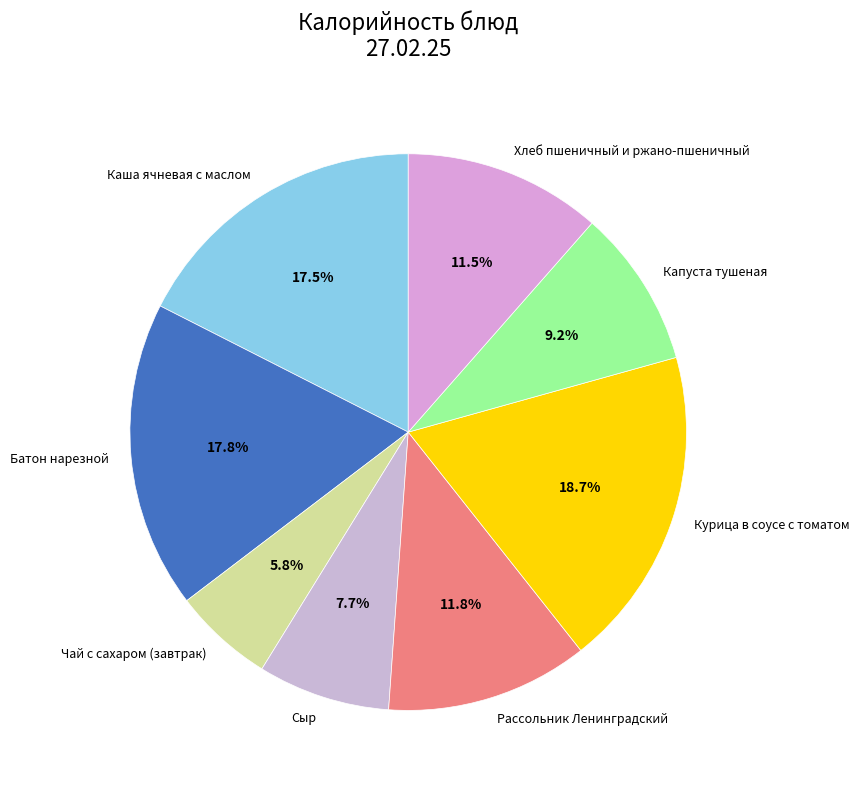

Does Рассольник Ленинградский represent more than half of the total?

No